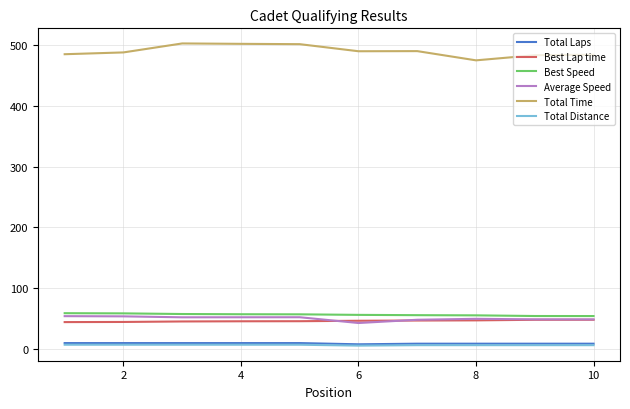

Which series has the largest total across all categories?

Total Time